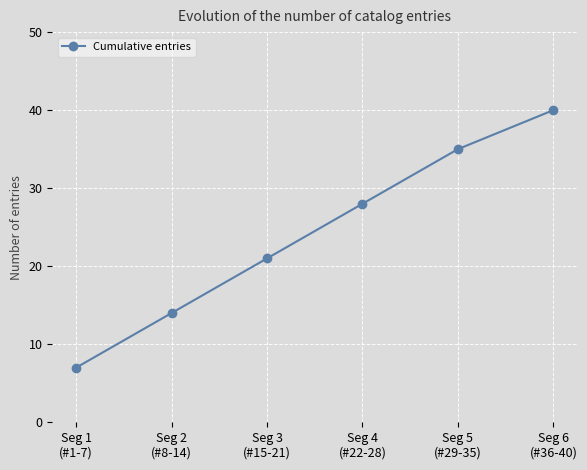

What is the change in value from Seg 1
(#1-7) to Seg 6
(#36-40)?

+33